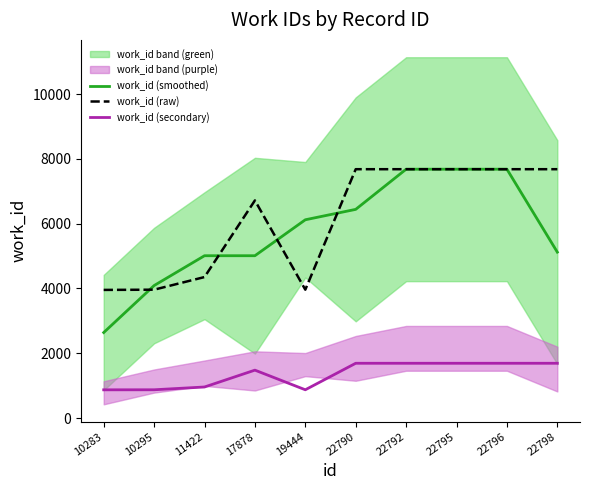

Which category has the highest value across all series?

22792